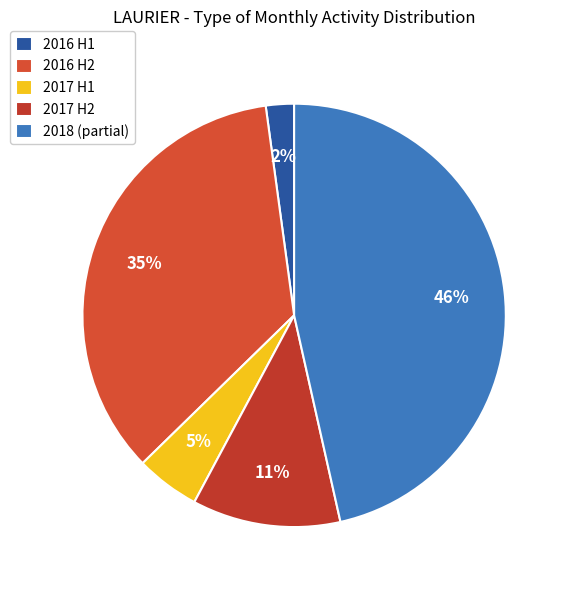

Count the number of slices in the pie.

5